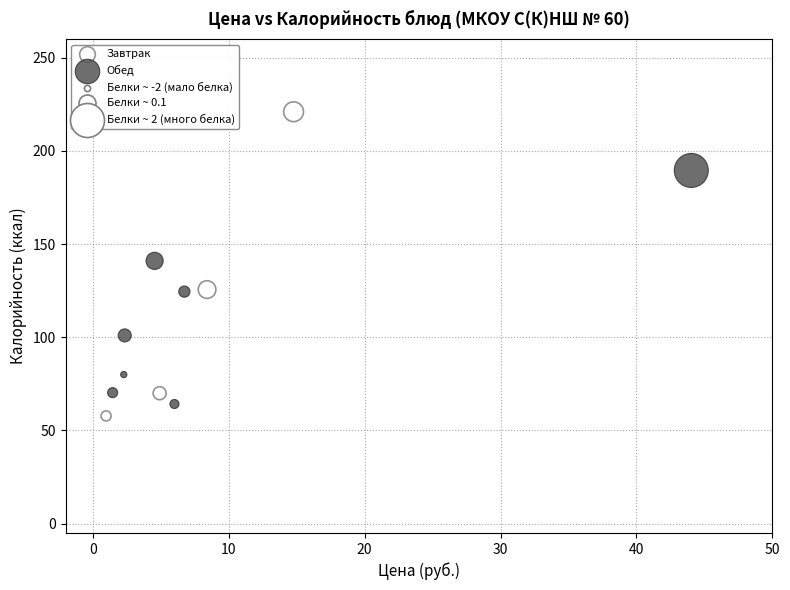

Which series reaches the maximum Y coordinate?

Завтрак